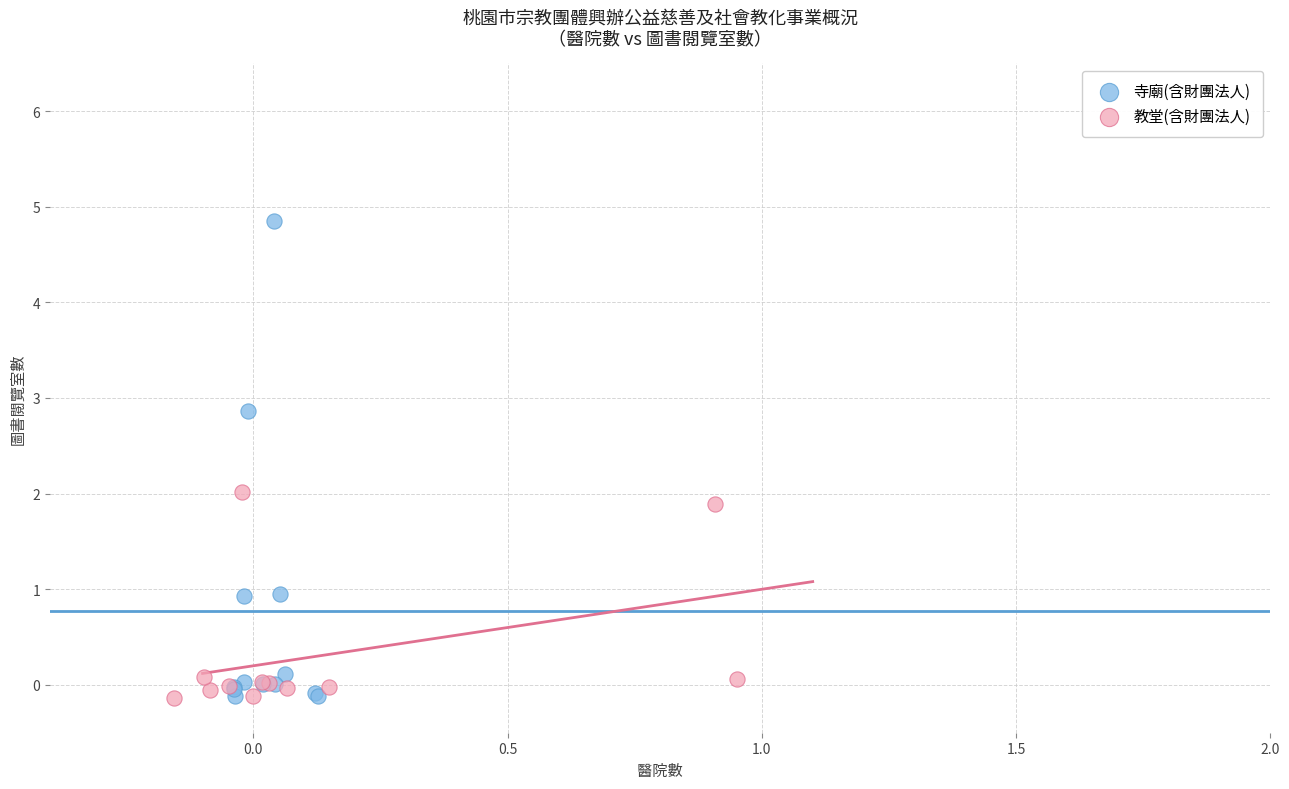

Which series has the widest spread of Y values?

寺廟(含財團法人)